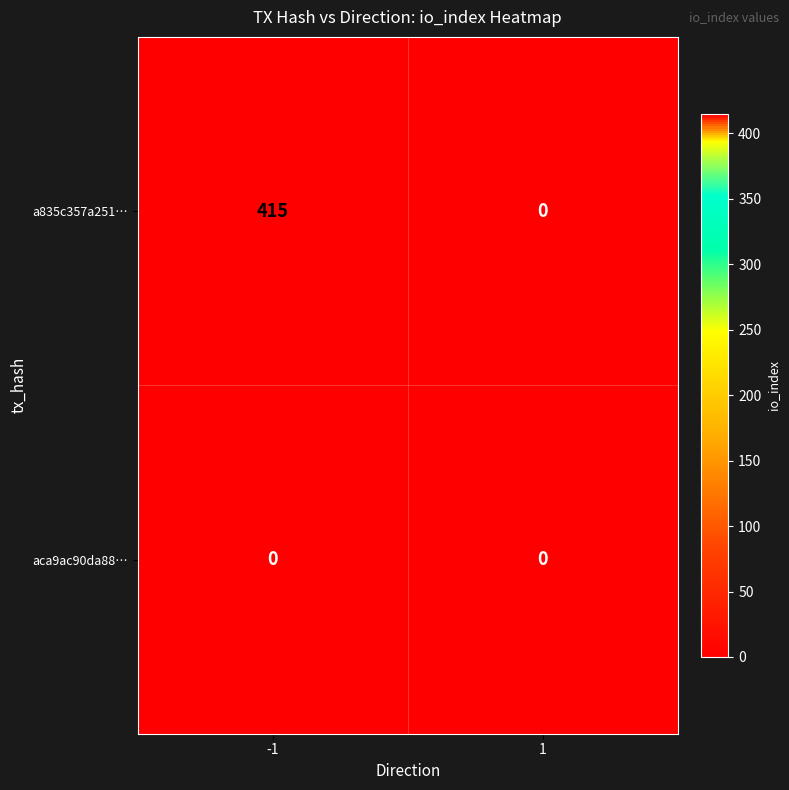

Which series has the widest spread of values?

a835c357a251…